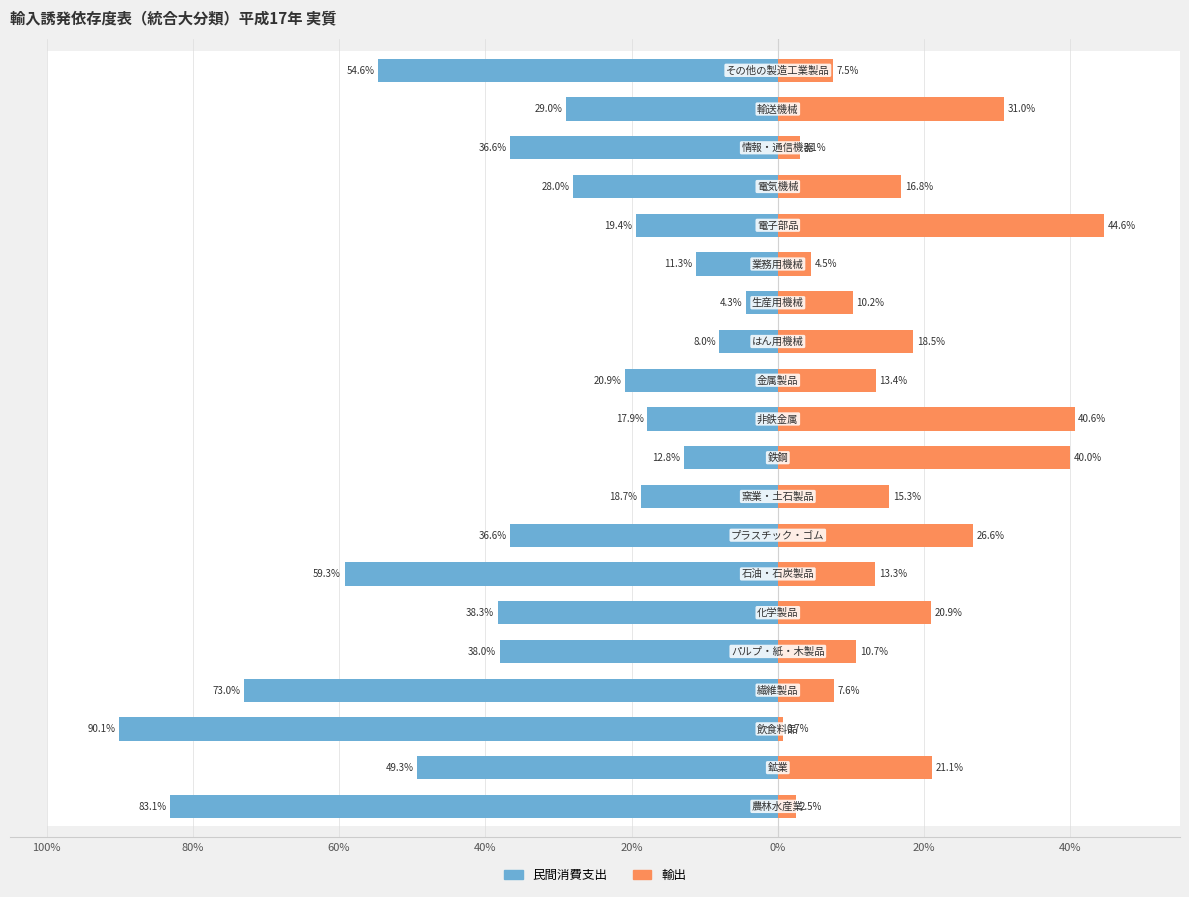

Which series changed the most between 13 and 14?

民間消費支出